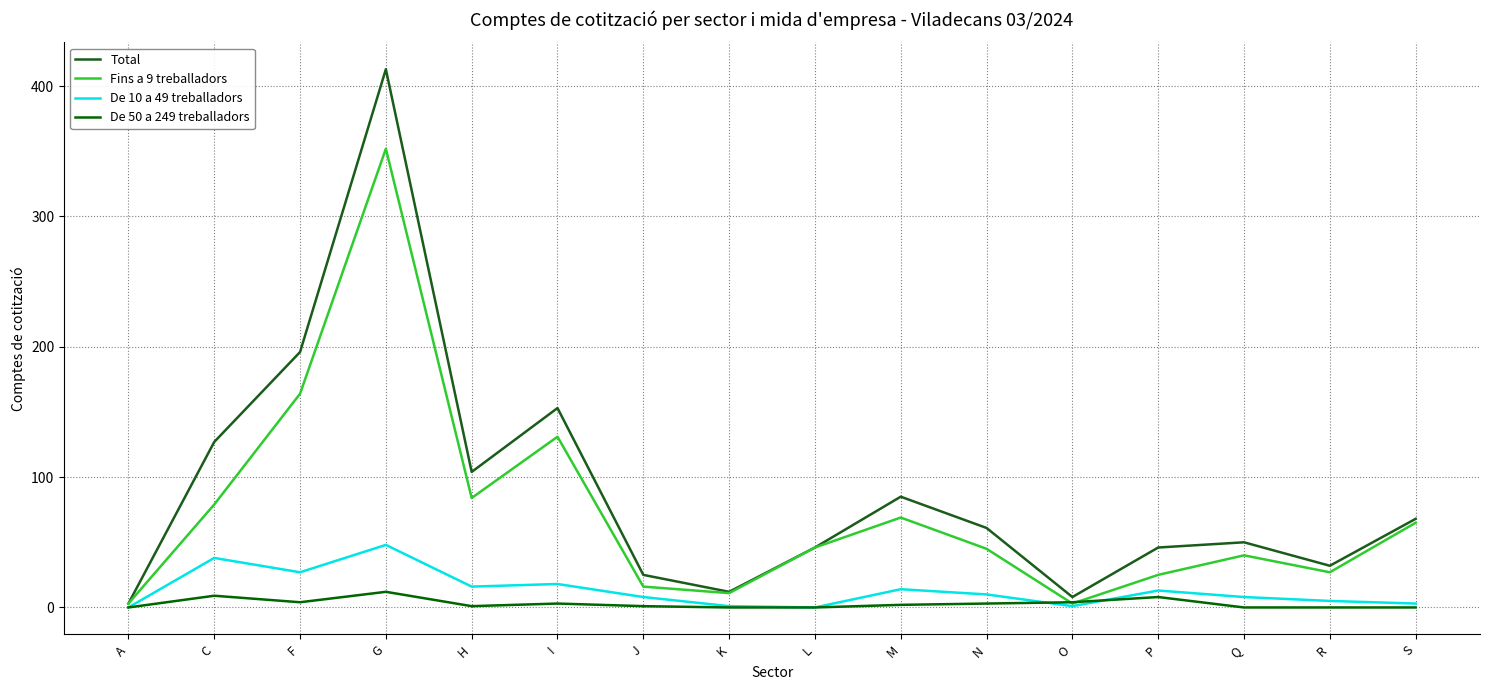

Which series changed the most between M and O?

Total